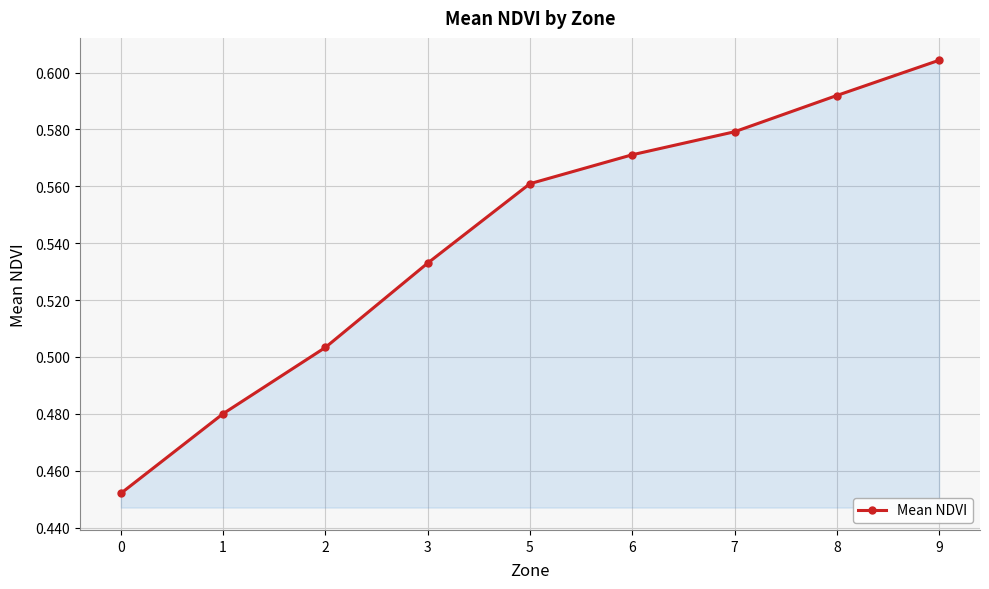

List the labels in order of value, largest first.

9, 8, 7, 6, 5, 3, 2, 1, 0